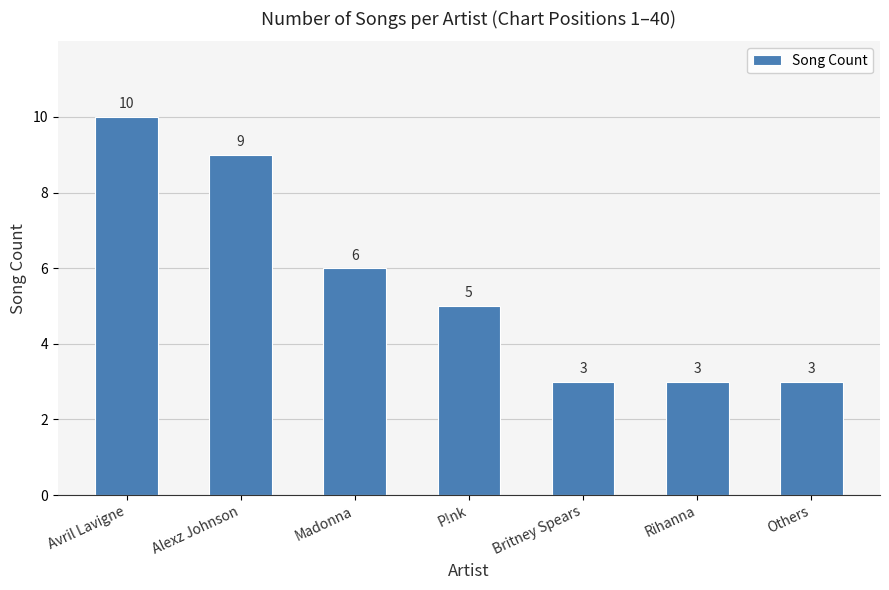

How many data points are less than 5?

3